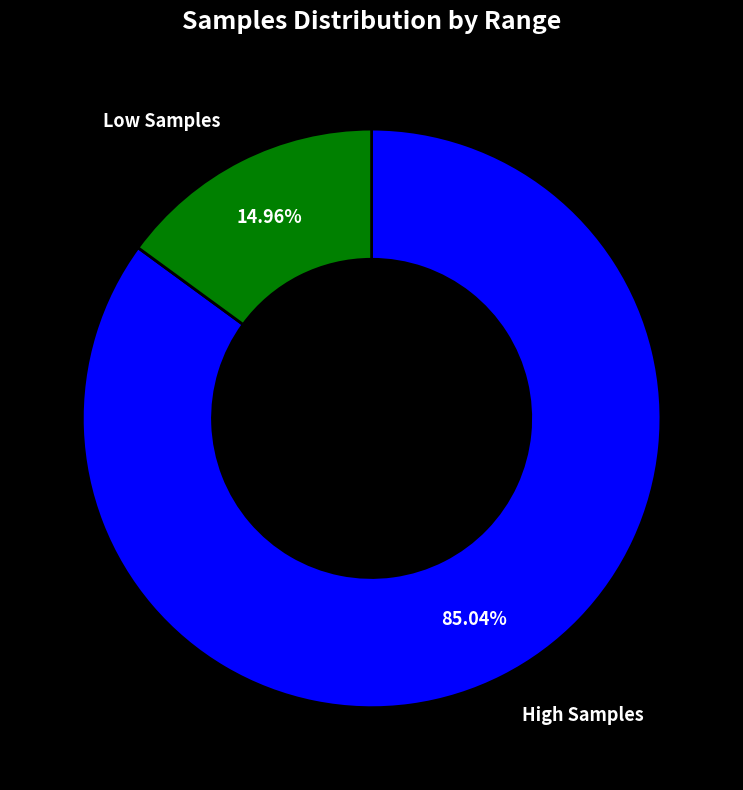

Is there any slice that represents more than half of the pie?

Yes